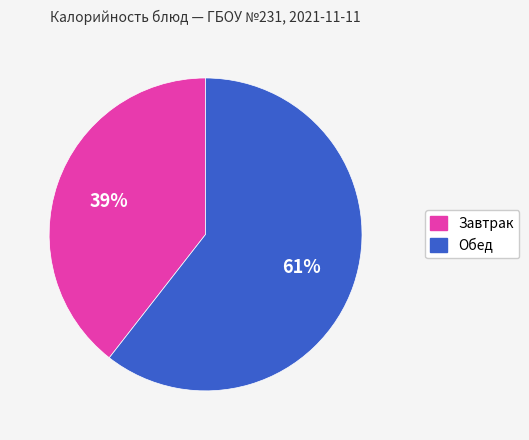

Is there a majority slice in this chart?

Yes